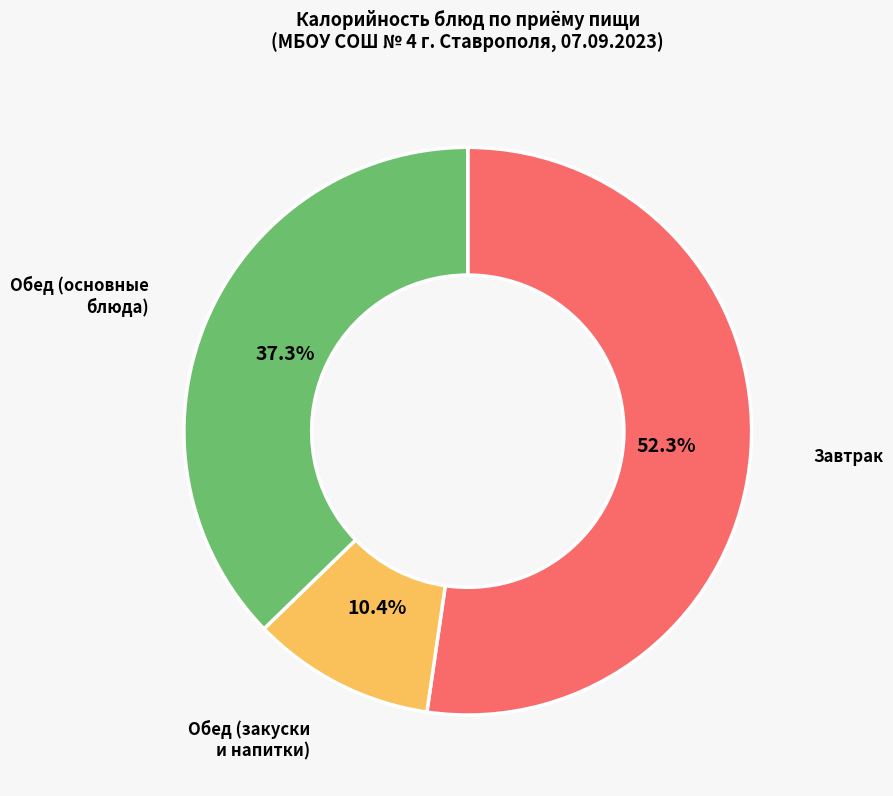

Is there any slice that represents more than half of the pie?

Yes